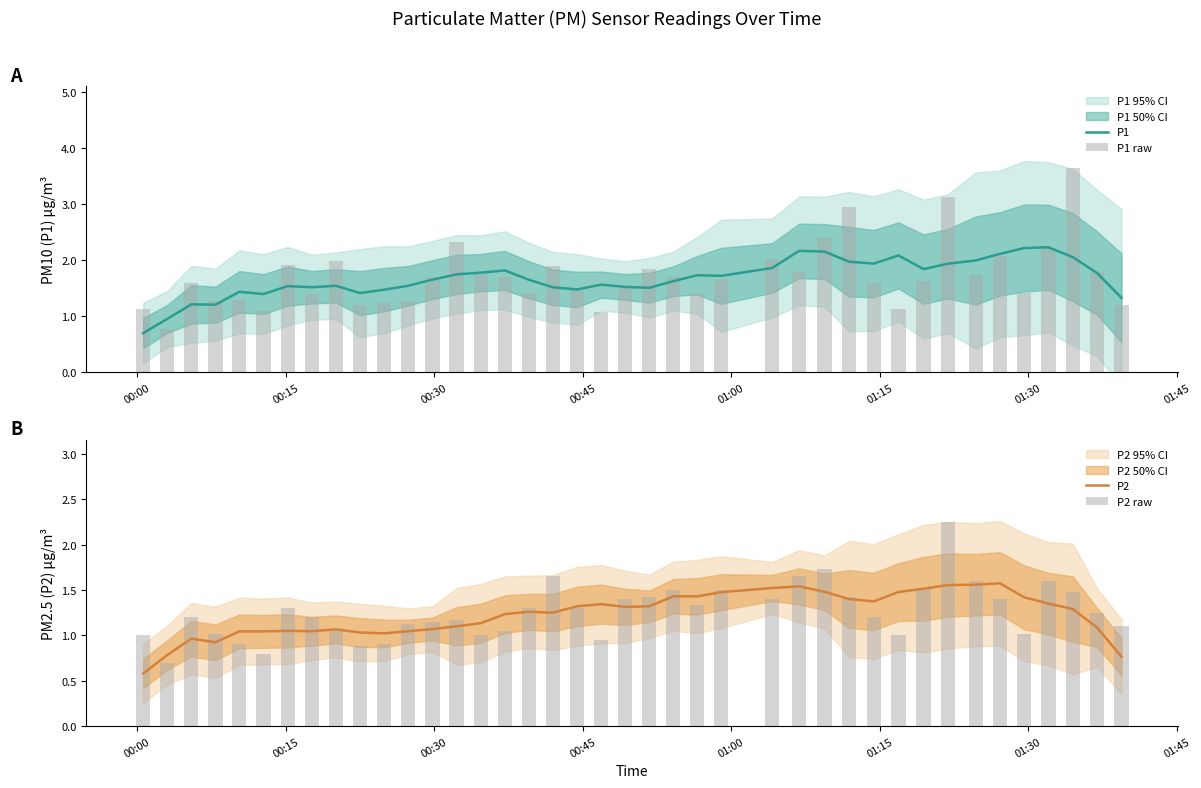

Reading left to right, extract all data points from this chart.

P1: 0.7	1.0	1.2	1.2	1.4	1.4	1.5	1.5	1.5	1.4	1.5	1.5	1.7	1.8	1.8	1.8	1.7	1.5	1.5	1.6	1.5	1.5	1.6	1.7	1.7	1.9	2.2	2.2	2.0	1.9	2.1	1.8	1.9	2.0	2.1	2.2	2.2	2.1	1.8	1.3
P1 raw: 1.1	0.8	1.6	1.3	1.3	1.1	1.9	1.4	2.0	1.2	1.2	1.3	1.7	2.3	1.8	1.7	1.4	1.9	1.5	1.1	1.5	1.9	1.7	1.4	1.7	2.0	1.8	2.4	3.0	1.6	1.1	1.6	3.1	1.7	2.1	1.4	2.2	3.6	1.8	1.2
P2: 0.6	0.8	1.0	0.9	1.0	1.0	1.1	1.0	1.1	1.0	1.0	1.0	1.1	1.1	1.1	1.2	1.3	1.2	1.3	1.3	1.3	1.3	1.4	1.4	1.5	1.5	1.5	1.5	1.4	1.4	1.5	1.5	1.6	1.6	1.6	1.4	1.4	1.3	1.1	0.8
P2 raw: 1.0	0.7	1.2	1.0	0.9	0.8	1.3	1.2	1.1	0.9	0.9	1.1	1.1	1.2	1.0	1.1	1.3	1.6	1.3	0.9	1.4	1.4	1.5	1.3	1.5	1.4	1.6	1.7	1.4	1.2	1.0	1.5	2.2	1.6	1.4	1.0	1.6	1.5	1.2	1.1